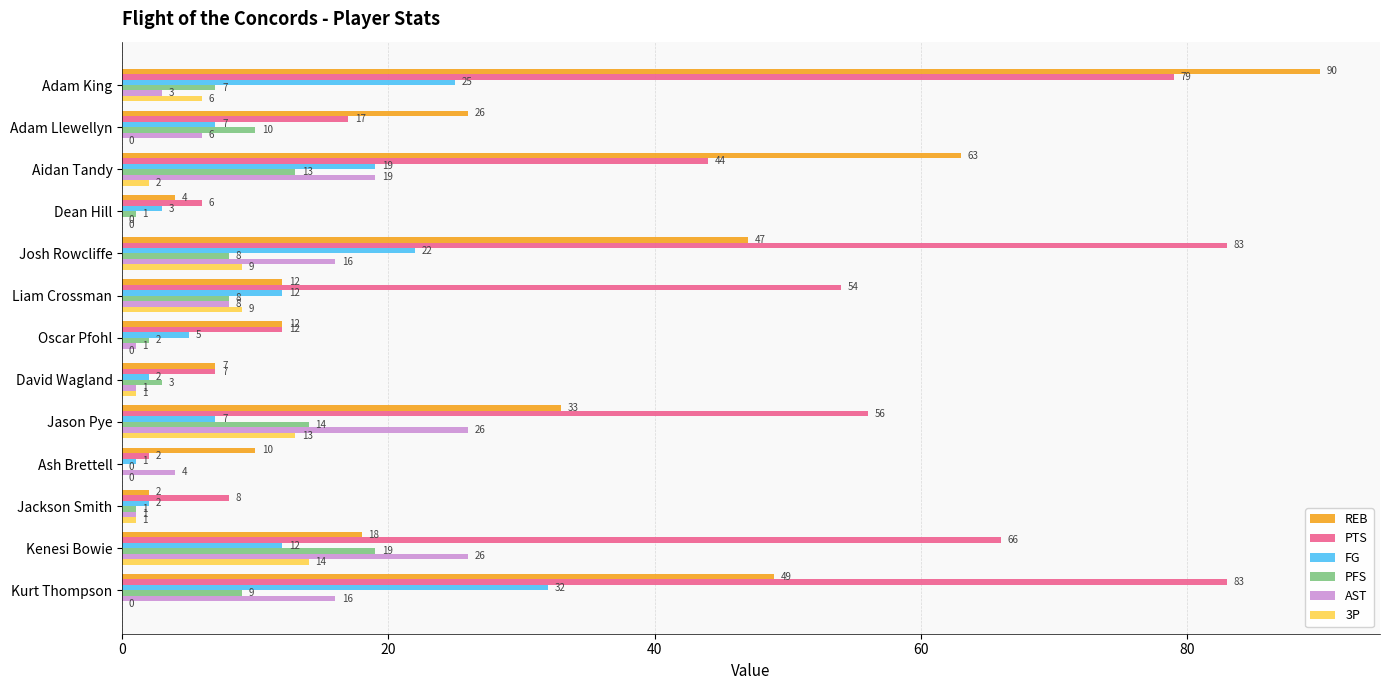

What is the sum of the PFS values at Dean Hill and Josh Rowcliffe?

9